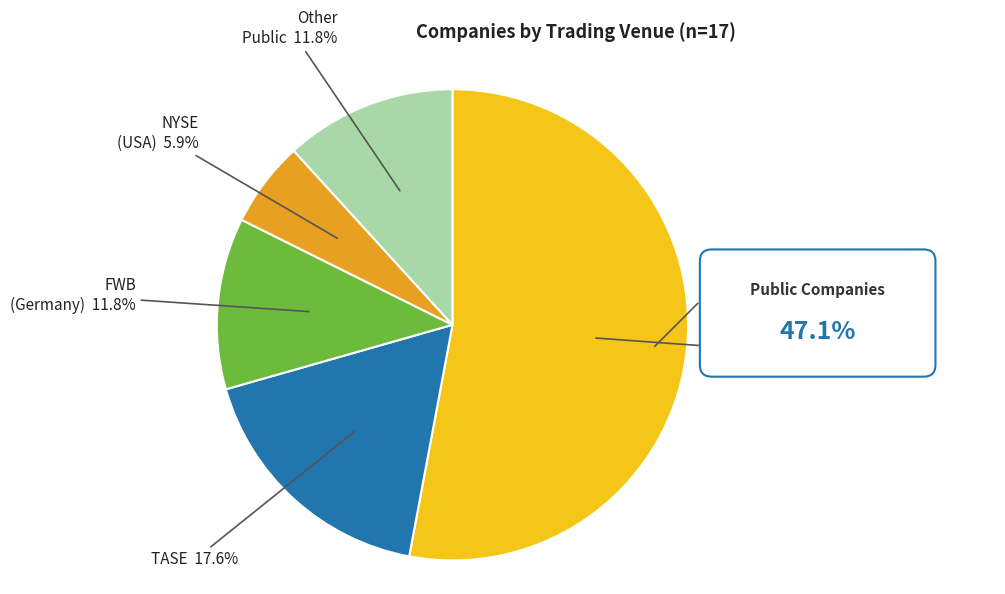

Is there a majority slice in this chart?

Yes